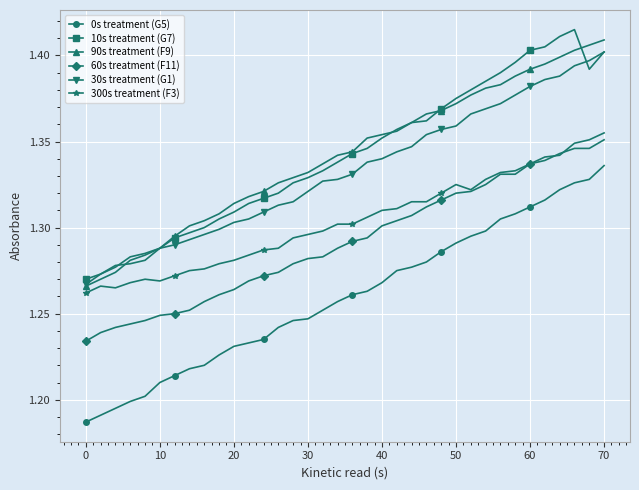

Which series has the widest spread of values?

0s treatment (G5)